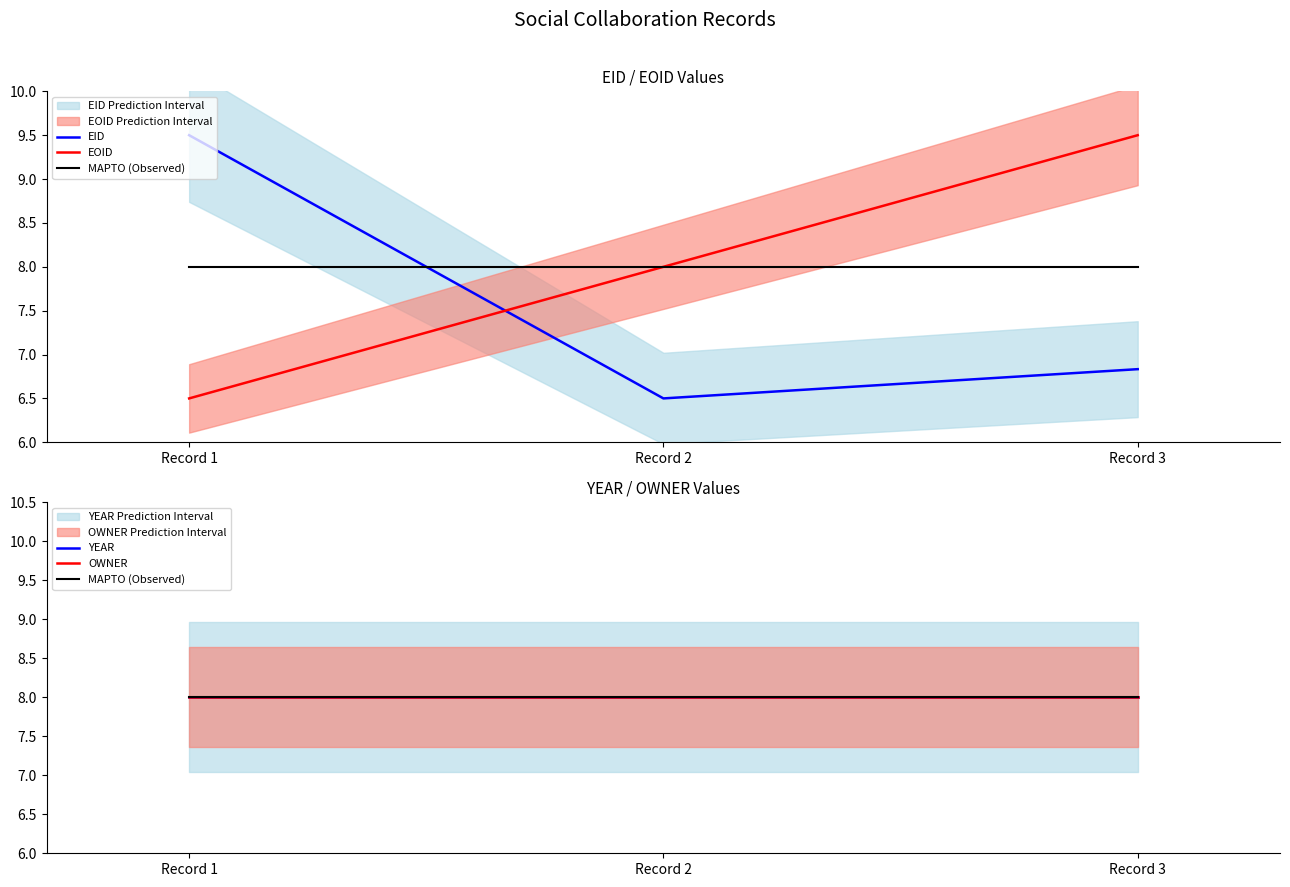

The value of EOID at Record 3 is 5.2. True or false?

False